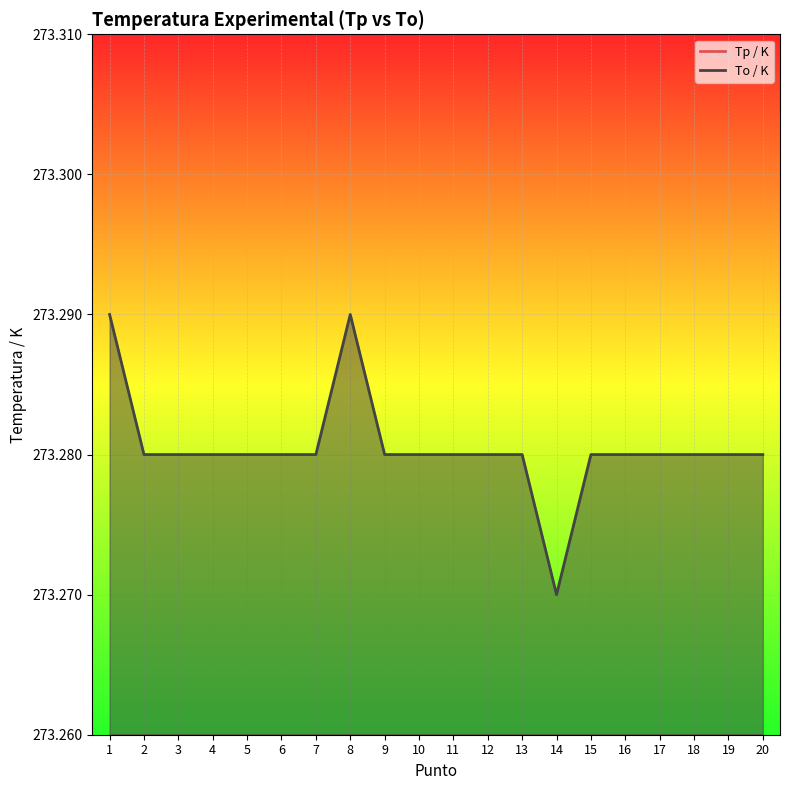

What is the total value across all series at 17?

546.4